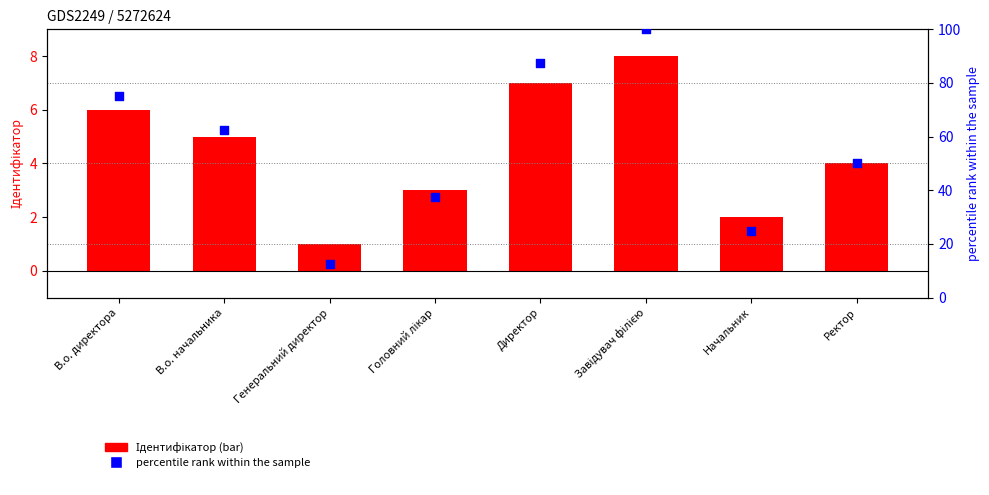

Which series has the largest Y range (max minus min)?

percentile rank within the sample